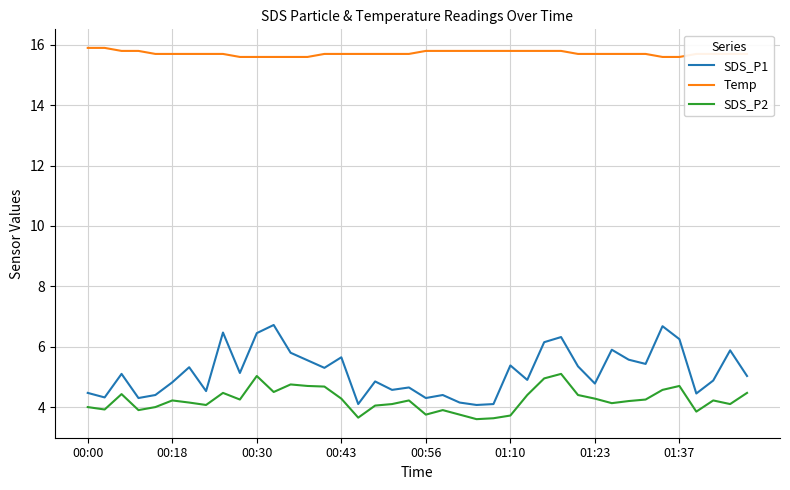

How many categories are shown in the chart?

40